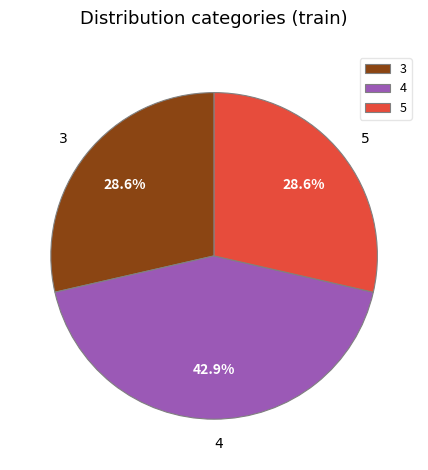

Does 4 represent more than half of the total?

No